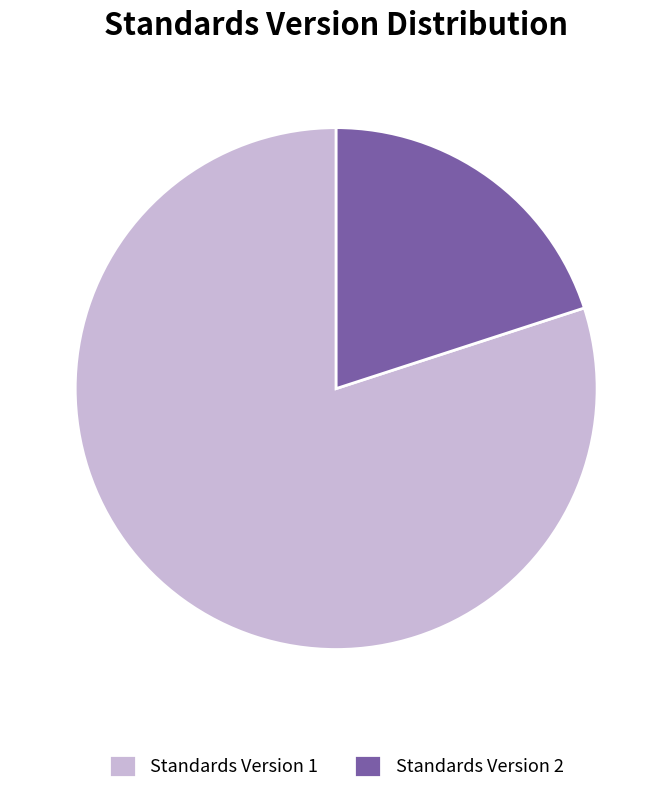

How many slices are in this pie chart?

2